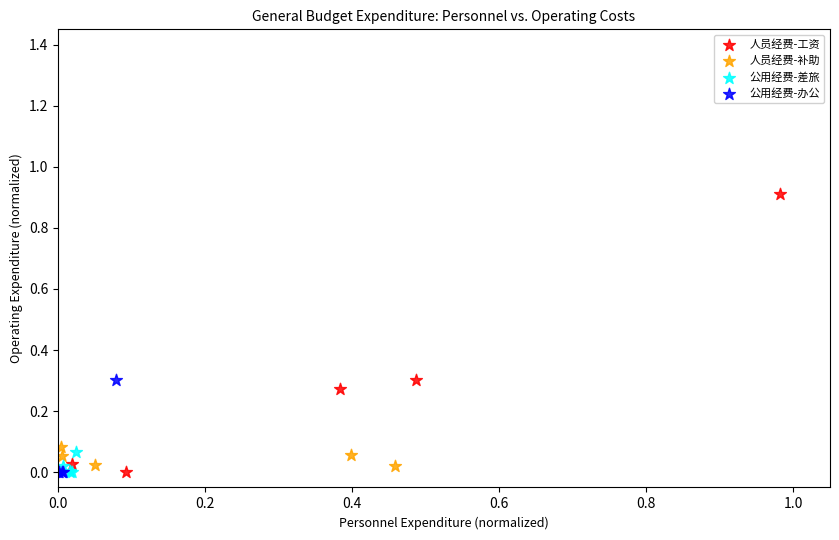

Which series reaches the maximum Y coordinate?

人员经费-工资